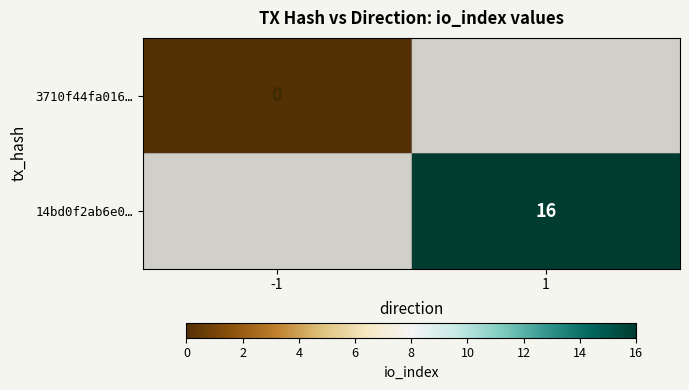

The 14bd0f2ab6e0… series shows 16 at 1. True or false?

True